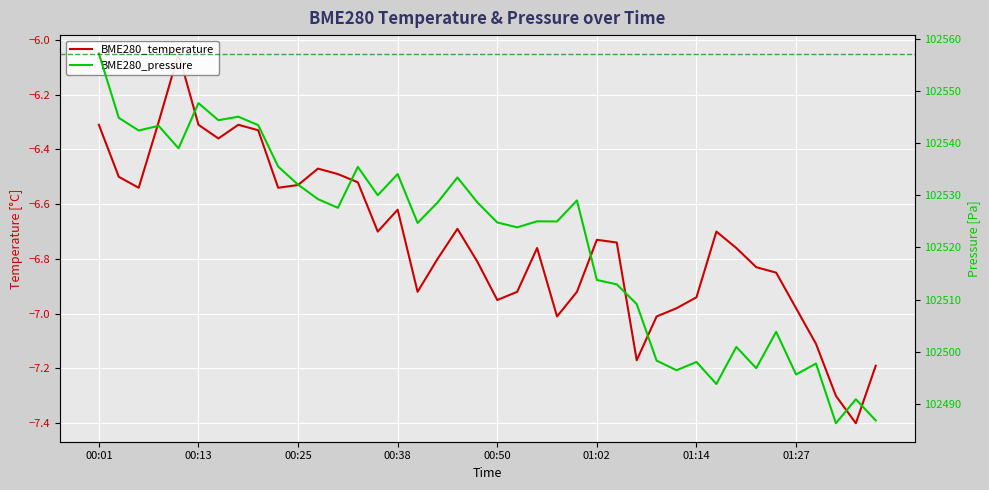

List the series in order of their peak value, highest first.

BME280_pressure, BME280_temperature